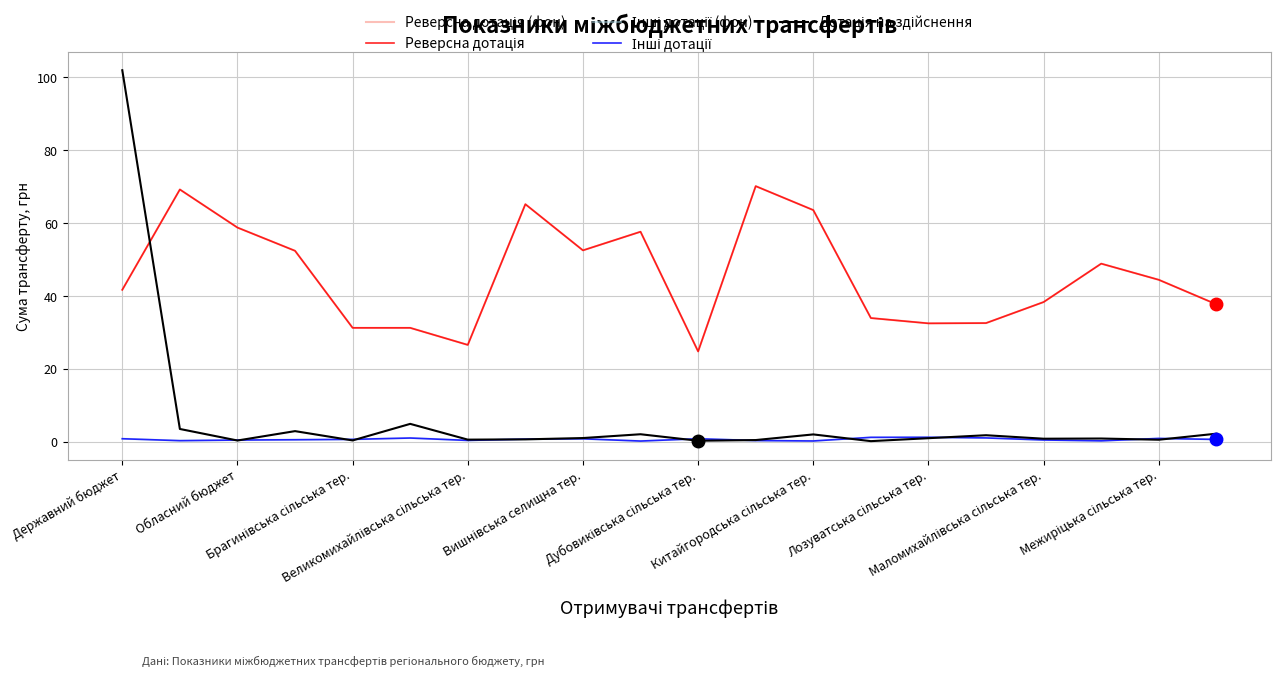

True or false: Інші дотації and Інші дотації (фон) cross at least once.

False